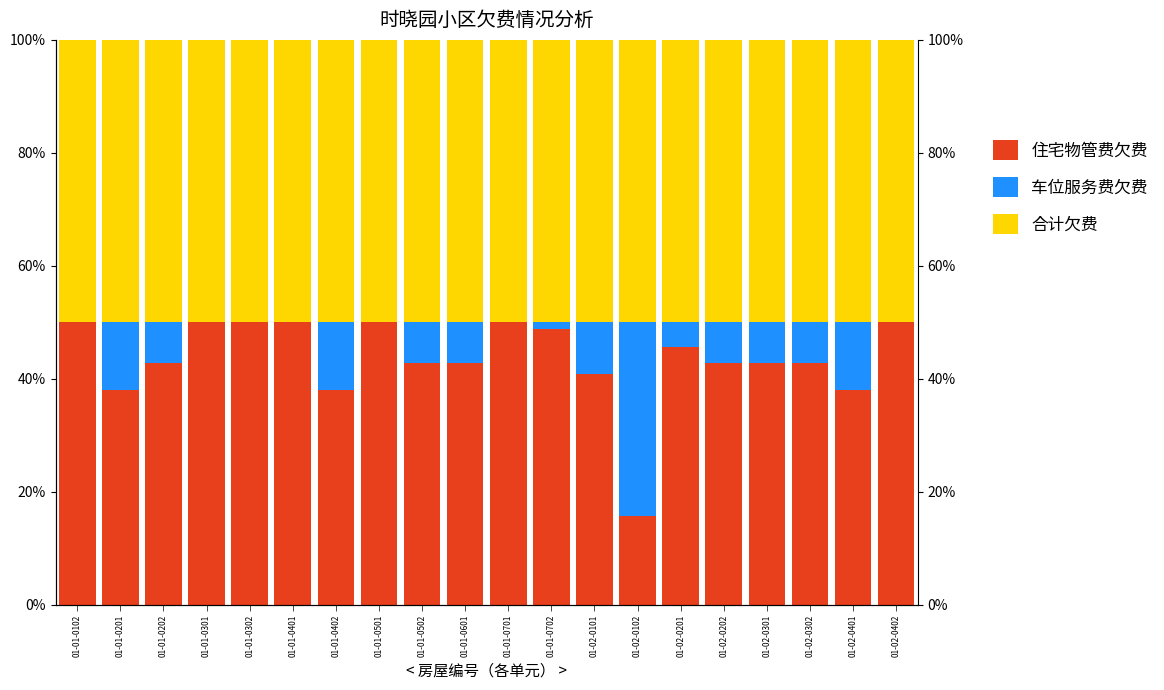

What is the spread (max minus min) of values at 01-02-0401?

0.4